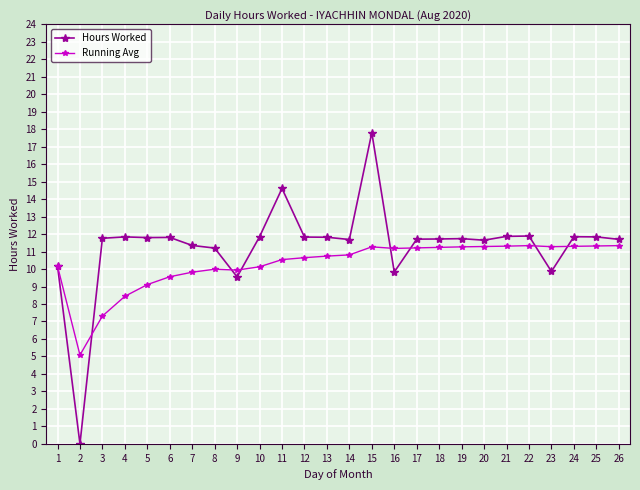

At 16, list the series in order from smallest to largest.

Hours Worked, Running Avg